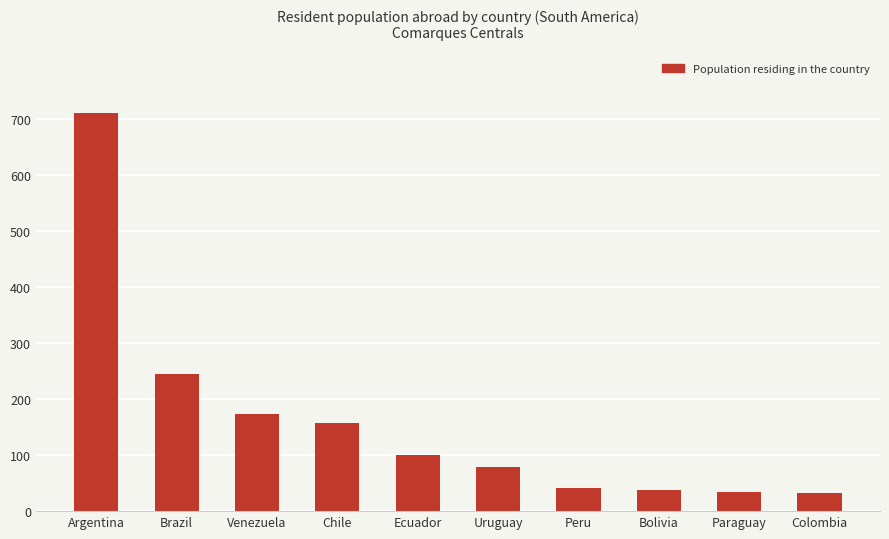

What is the greatest value displayed?

711